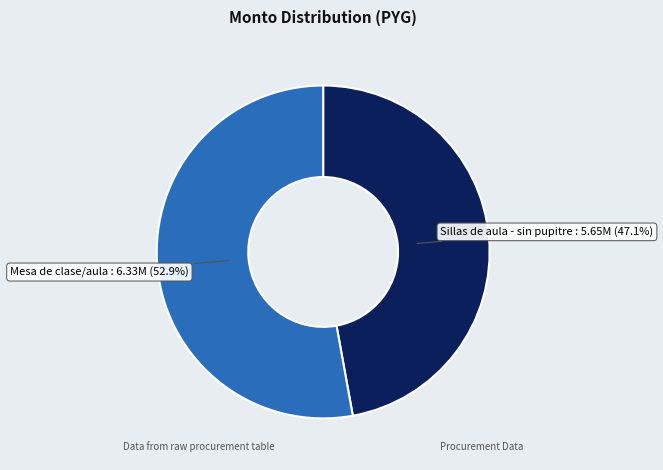

Is it true that Sillas de aula - sin pupitre is 47% of the pie?

True